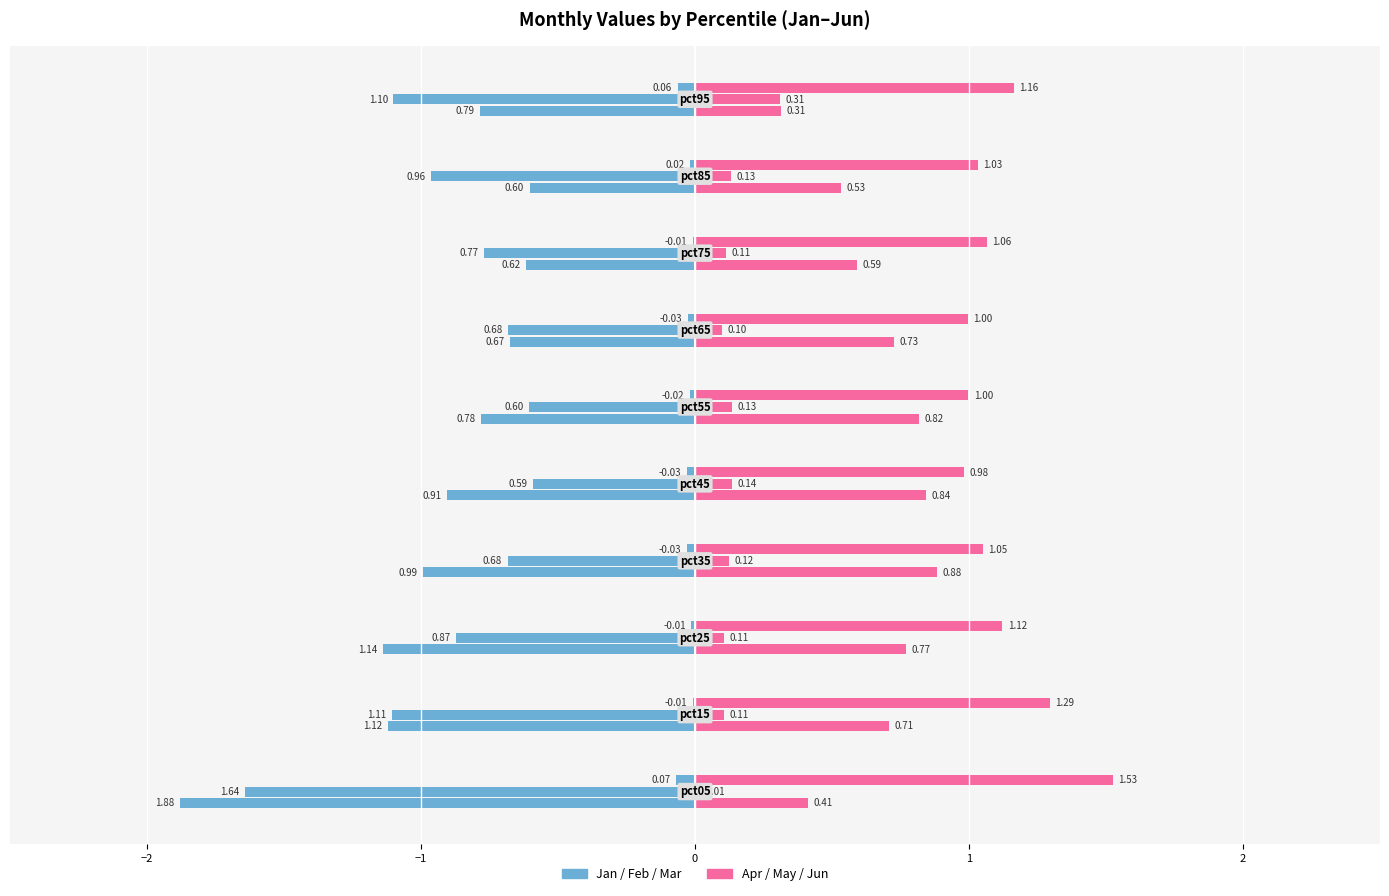

What is the spread (max minus min) of values at pct25?

1.2